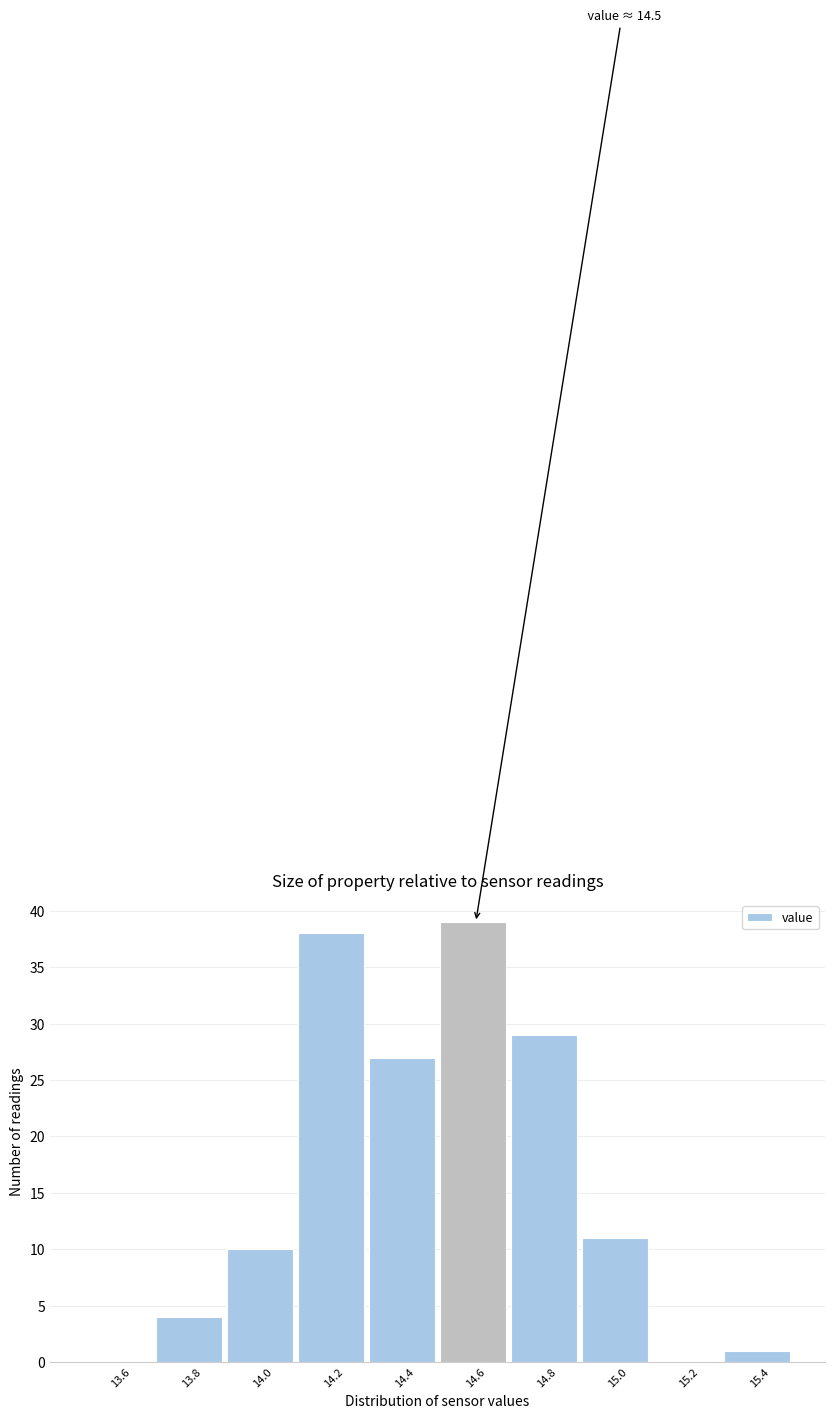

Over which range of the x-axis is the bar tallest?

14.5 to 14.7